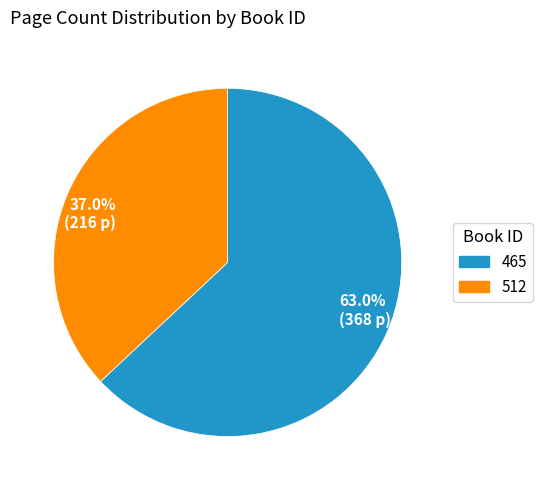

What percentage is NOT represented by 63.0% (368 p)?

37.0%